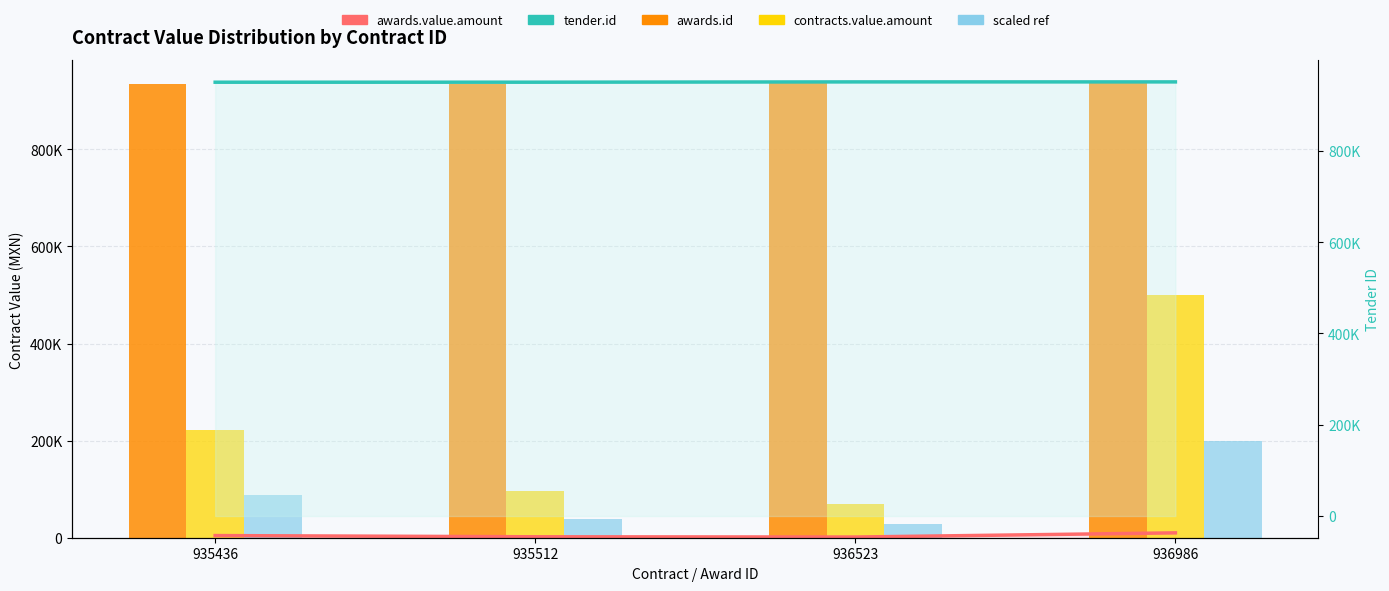

What is the value of the scaled ref bar at the 4th from the left?

200280.0